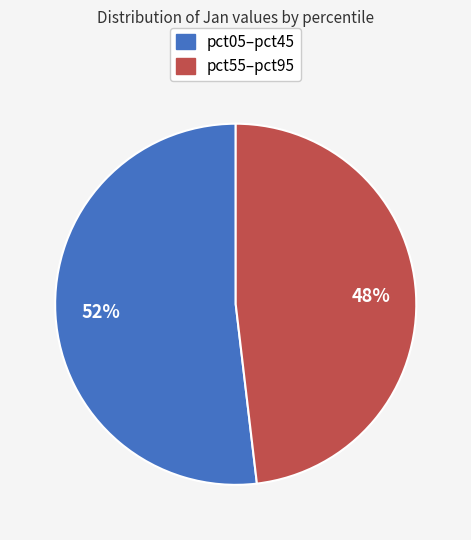

True or false: pct55–pct95 accounts for 38% of the total.

False